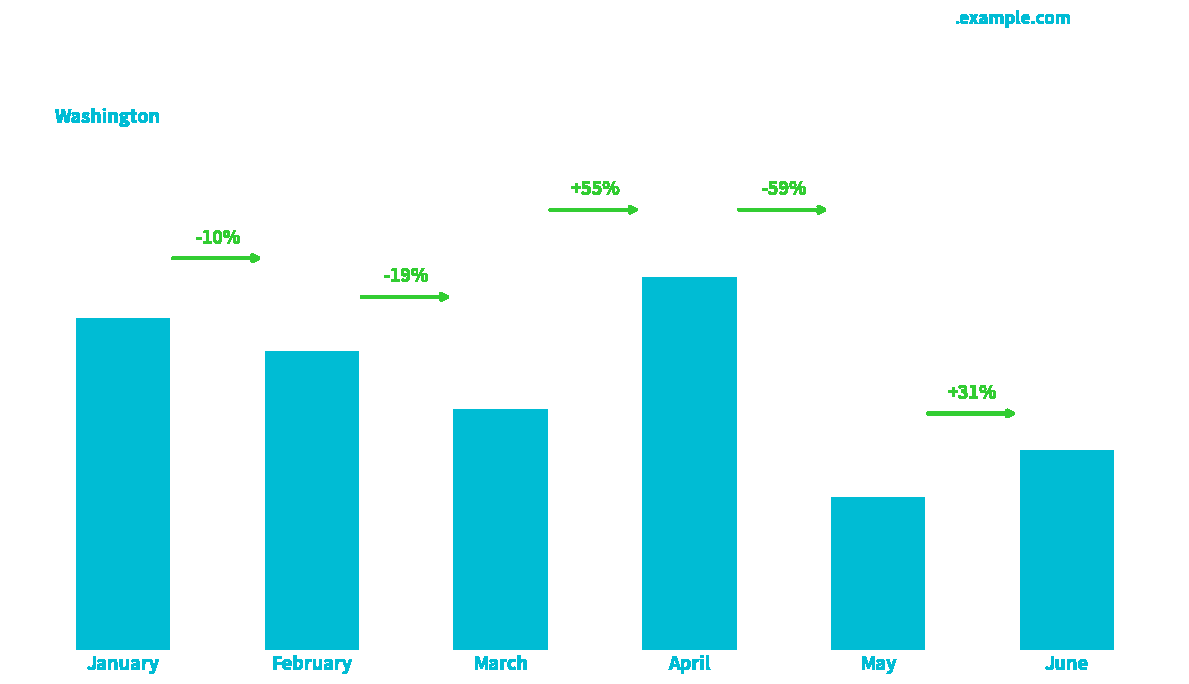

Are the bars horizontal?

No